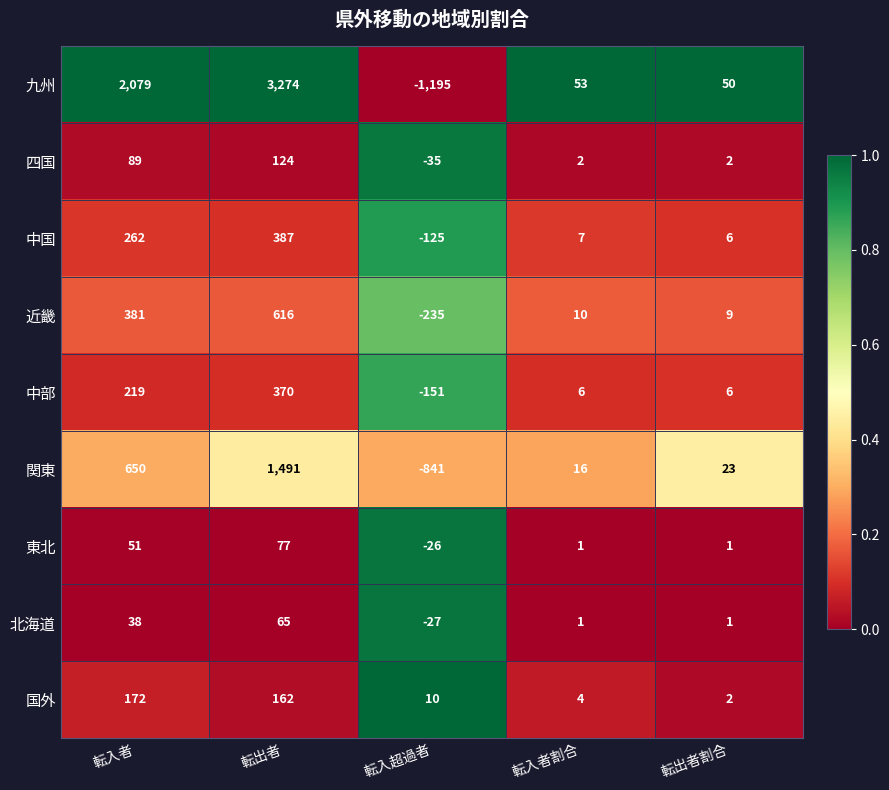

Which series has the widest spread of values?

九州